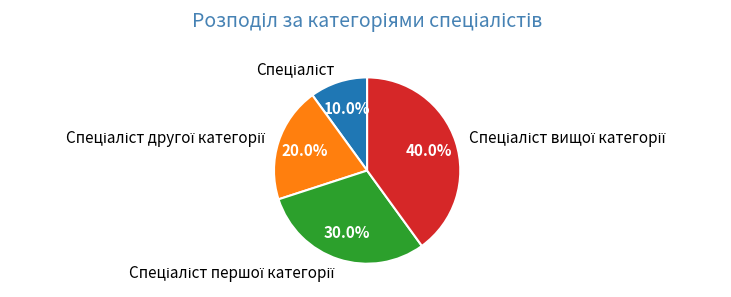

Does any single category account for the majority?

No